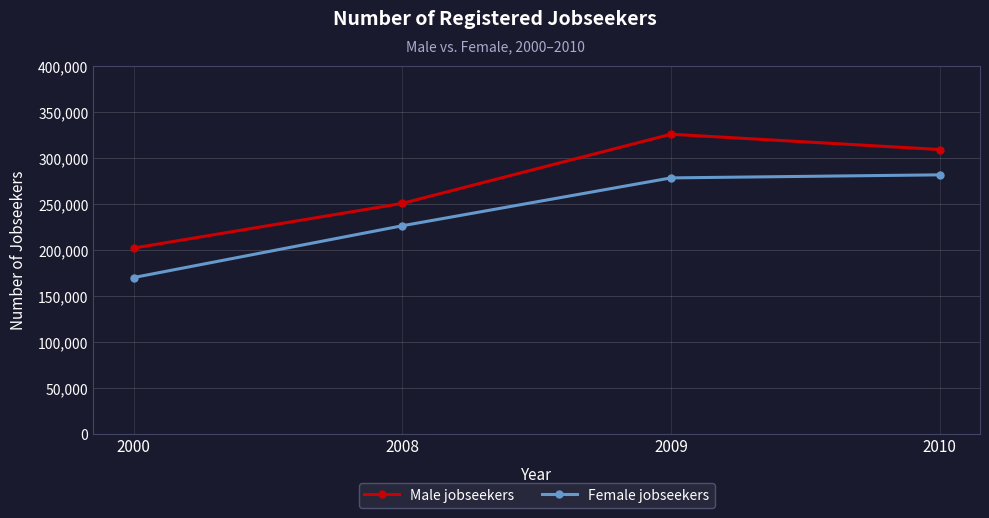

What is the sum of all Female jobseekers values?

957117